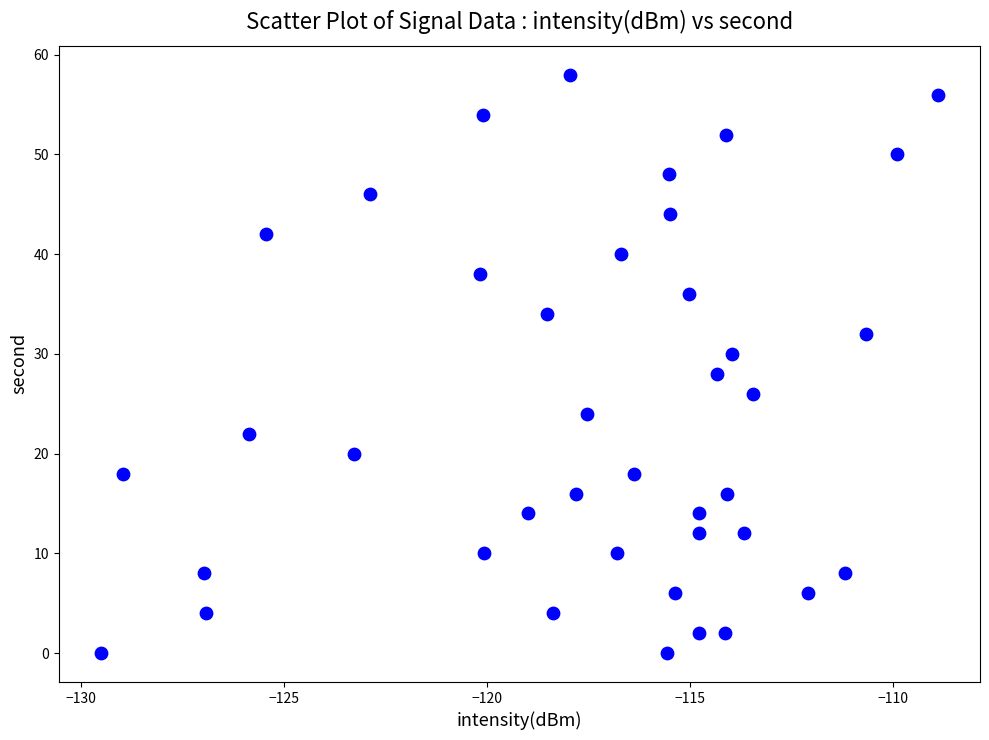

What is the range of Y values (max minus min)?

58